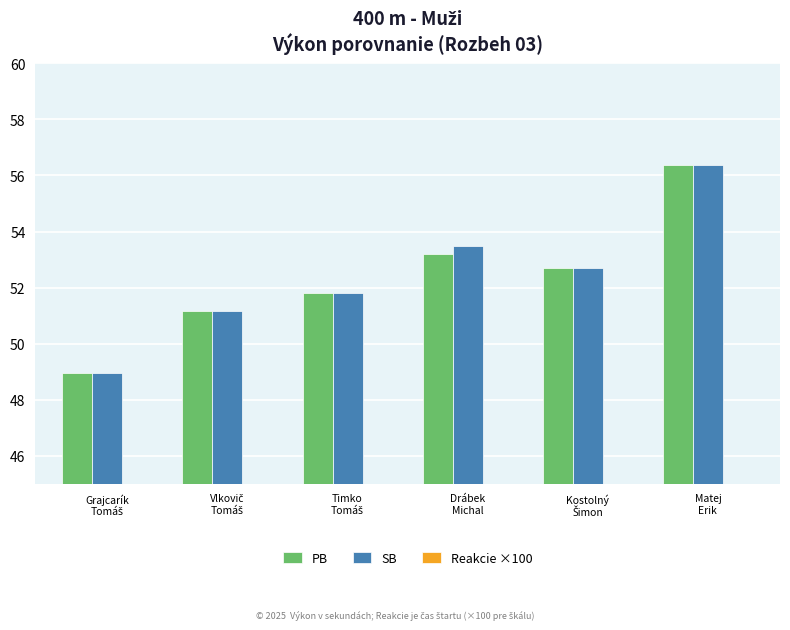

At which category is the sum across all series the highest?

Kostolný
Šimon